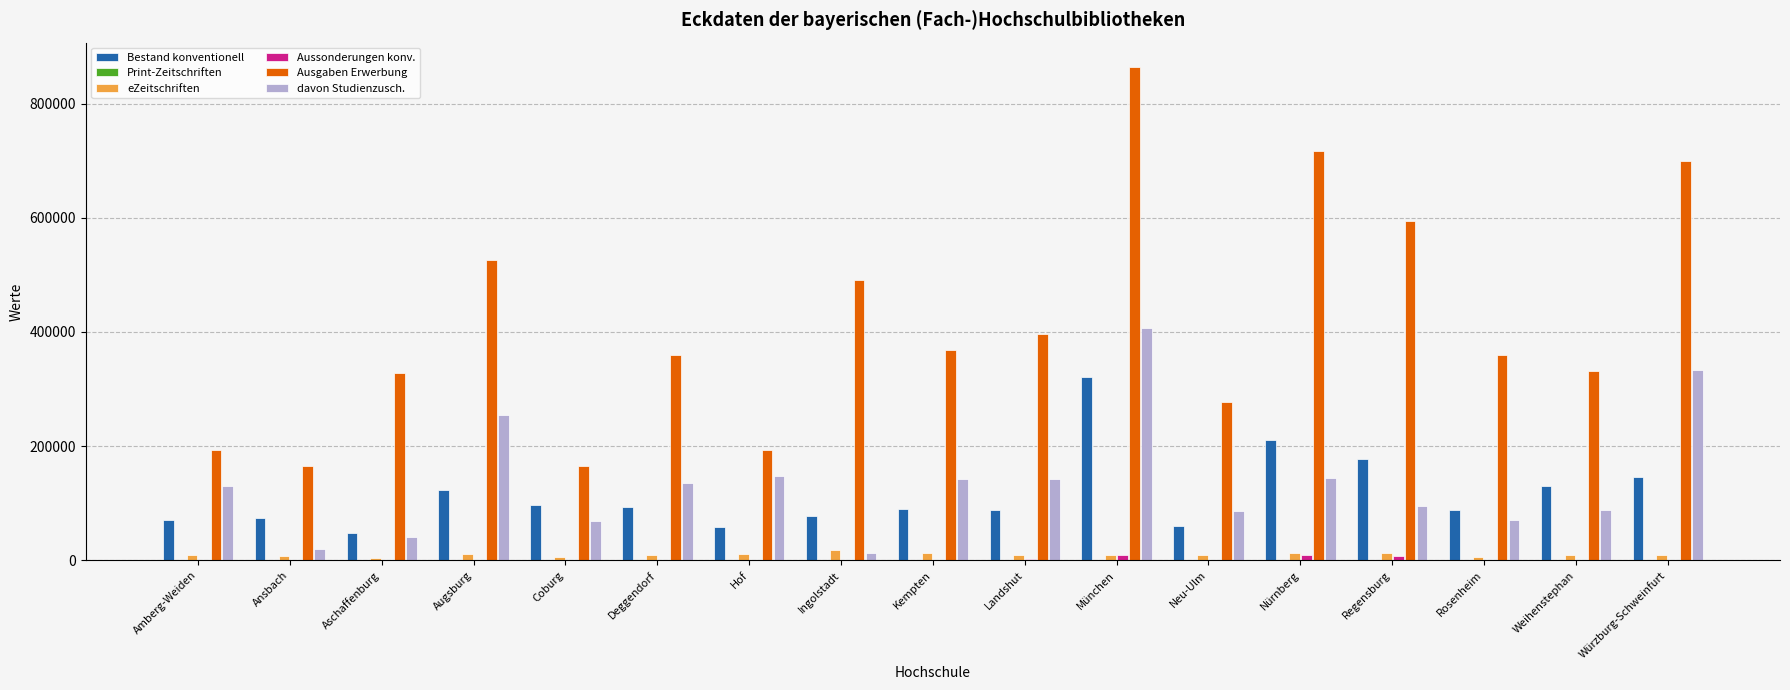

What is the maximum value shown in the chart?

863616